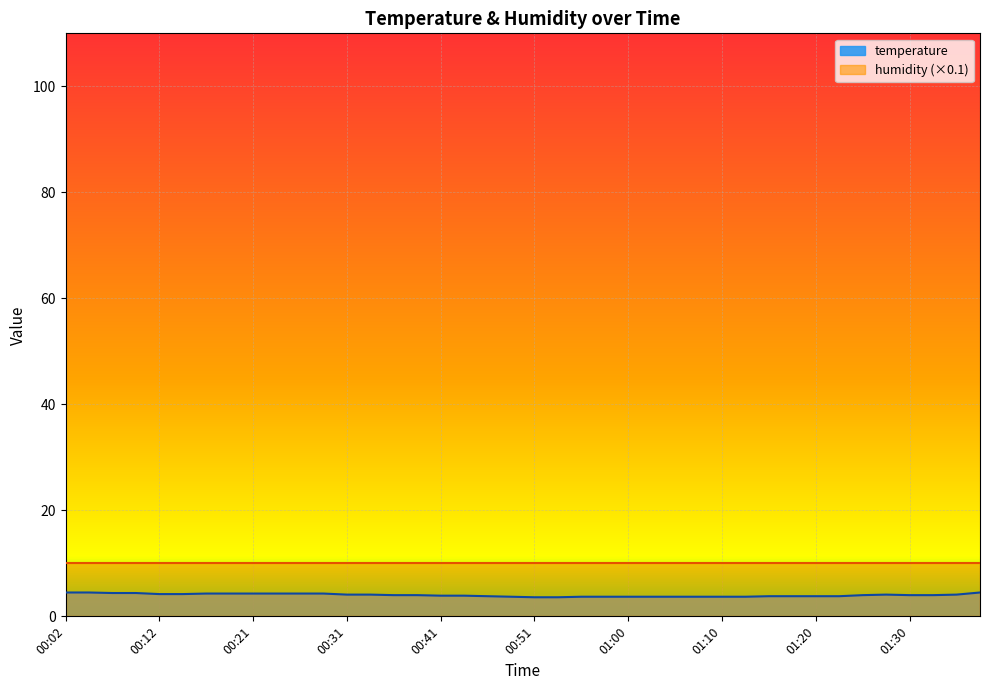

Rank the categories by value from lowest to highest.

00:51, 00:53, 00:48, 00:55, 00:58, 01:00, 01:03, 01:05, 01:08, 01:10, 01:13, 00:46, 01:15, 01:17, 01:20, 01:22, 00:41, 00:43, 00:36, 00:38, 01:25, 01:30, 01:32, 00:31, 00:33, 01:27, 01:34, 00:12, 00:14, 00:16, 00:19, 00:21, 00:24, 00:26, 00:29, 00:07, 00:09, 00:02, 00:04, 01:37